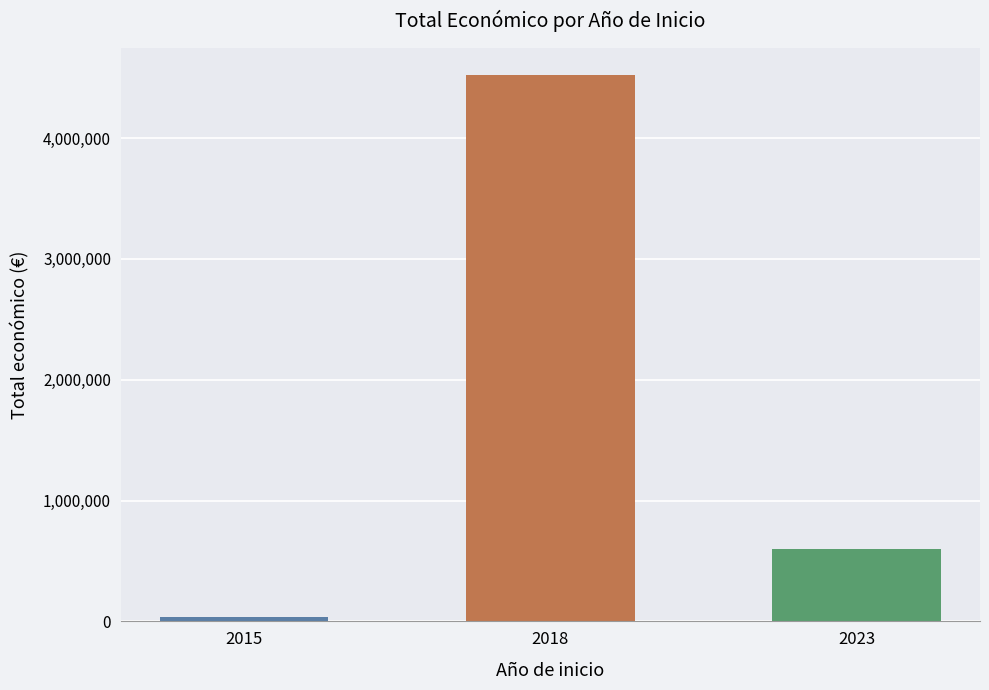

What value does the data have at 2023?

599883